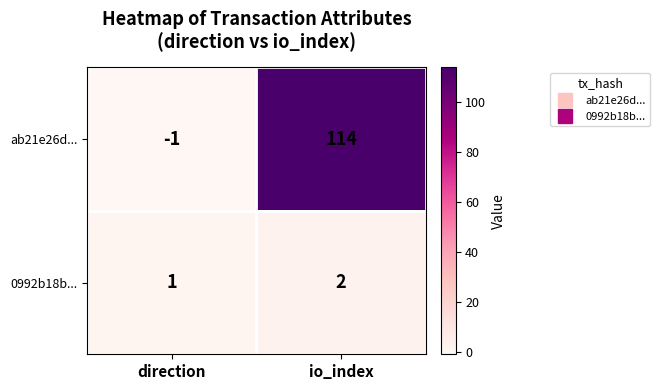

List the series in order of their overall mean, highest first.

ab21e26d..., 0992b18b...